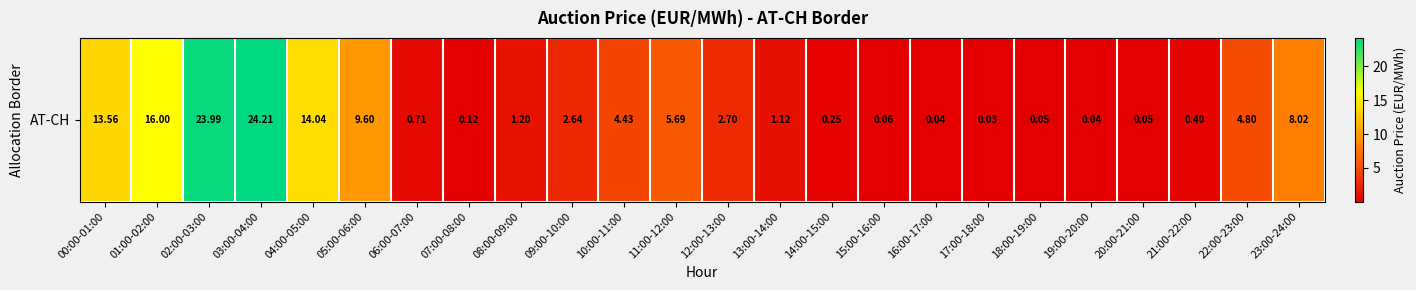

At which label does the data first exceed 2?

00:00-01:00